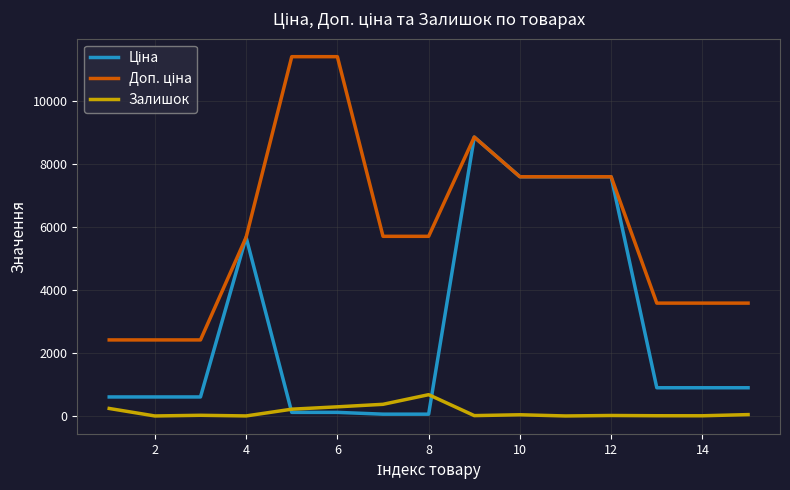

What is the maximum value shown in the chart?

11410.0